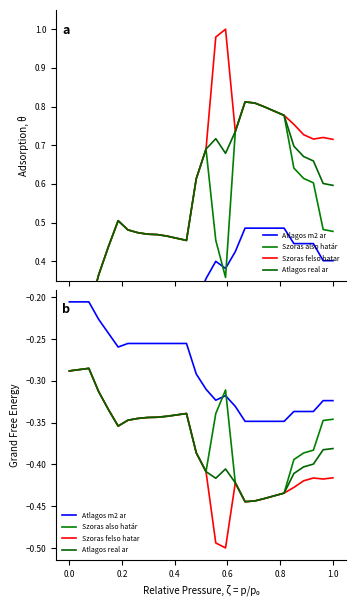

What is the spread (max minus min) of values at 0.8?

0.1